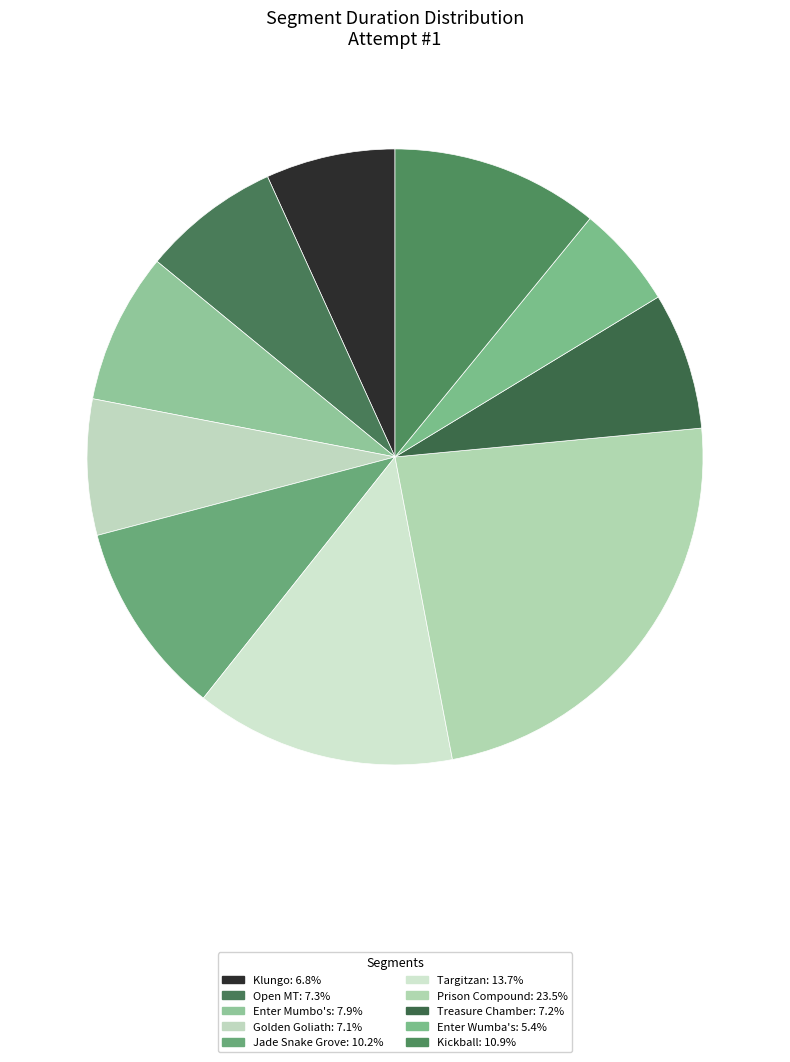

To the nearest percent, what is the average slice percentage?

10%